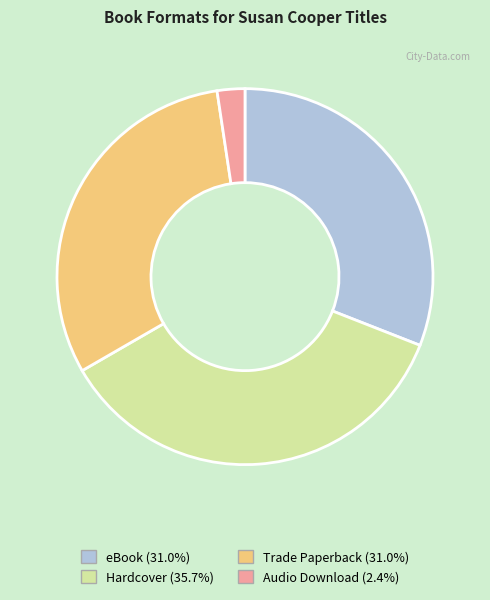

Does any single category account for the majority?

No